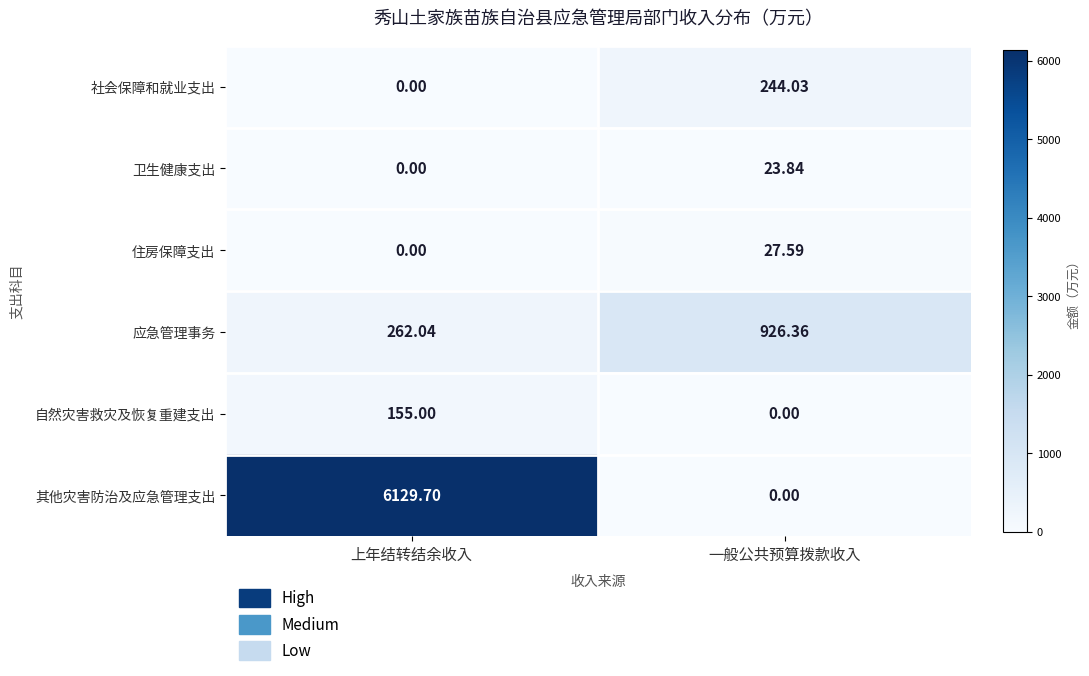

Which category has the highest value across all series?

上年结转结余收入